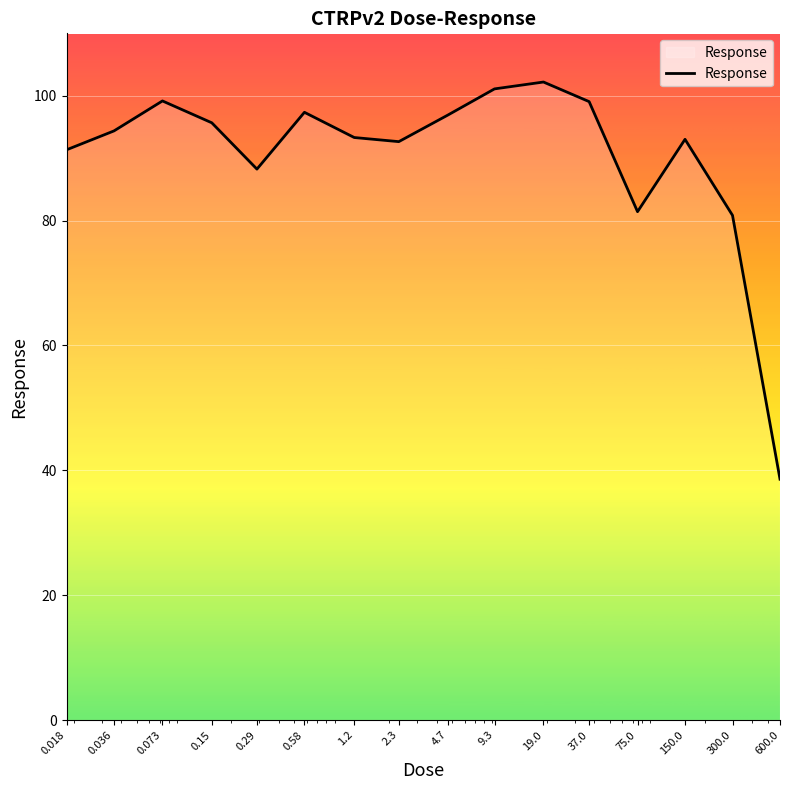

What is the maximum value shown in the chart?

102.2